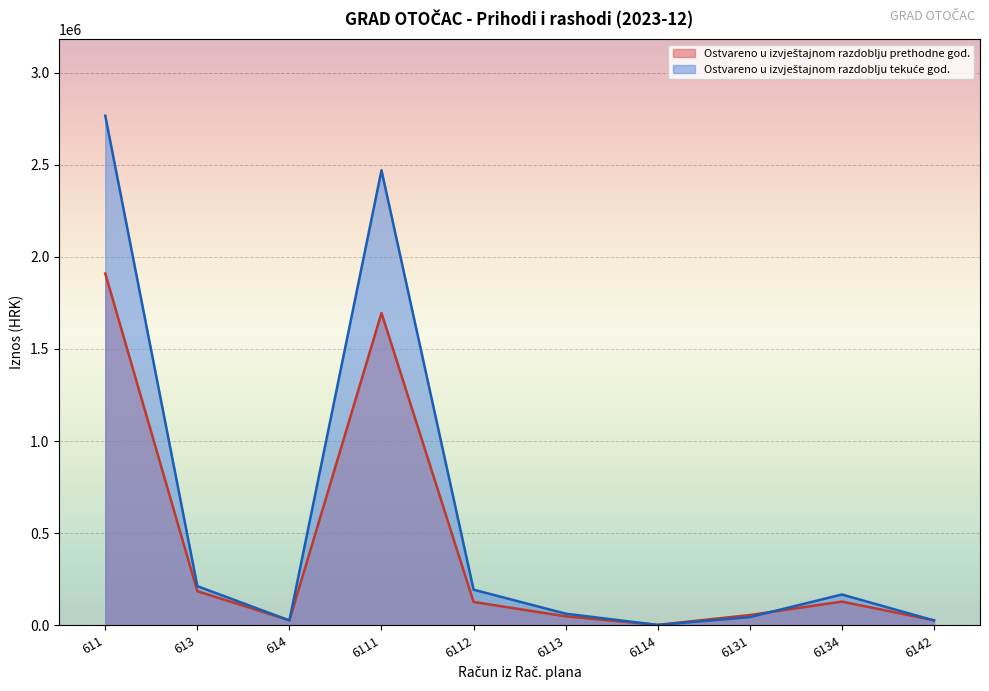

What is the value of the Ostvareno u izvještajnom razdoblju tekuće god. point at the 2nd from the left?

213330.2